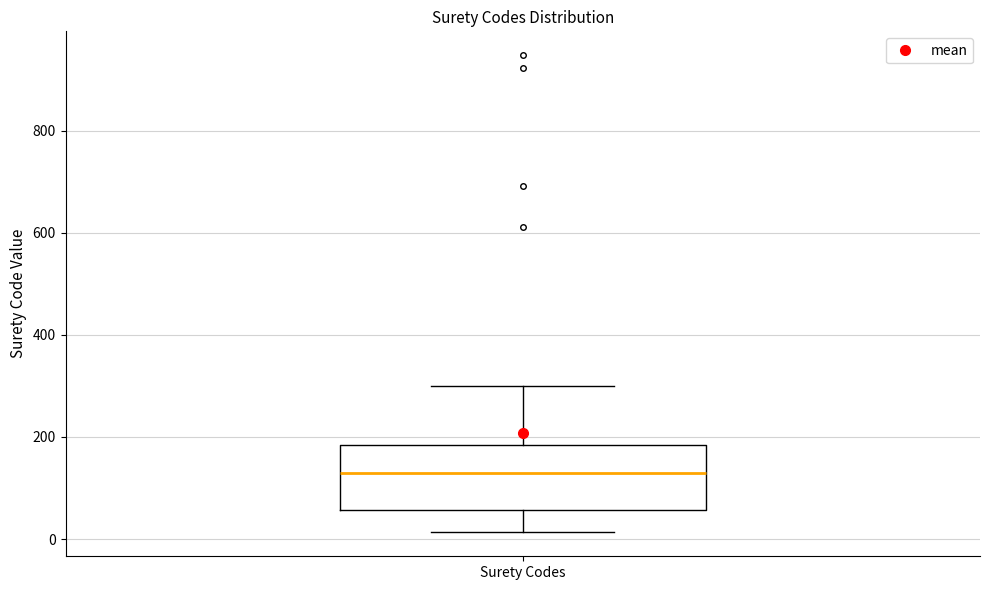

Where does the upper whisker of the box for Surety Codes end on the y-axis? The values are not printed on the chart, so give them approximately, as read against the axis.

300